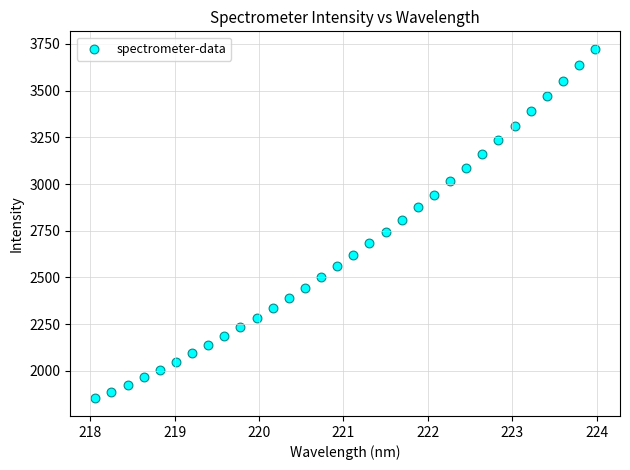

What is the range of X values (max minus min)?

5.9